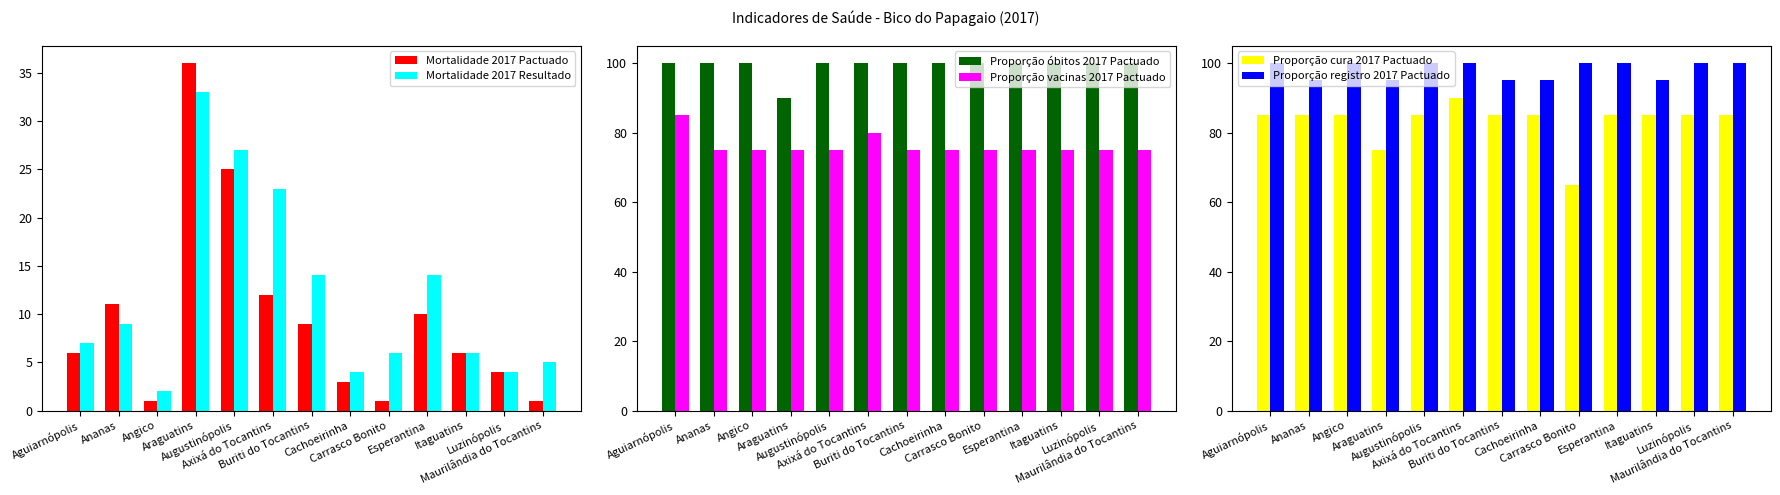

What is the sum of all Proporção registro 2017 Pactuado values?

1275